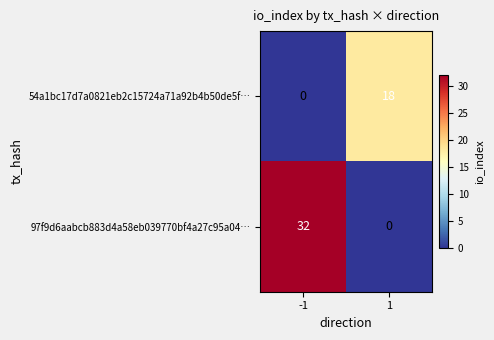

Is it true that 54a1bc17d7a0821eb2c15724a71a92b4b50de5f… equals 0 at -1?

True